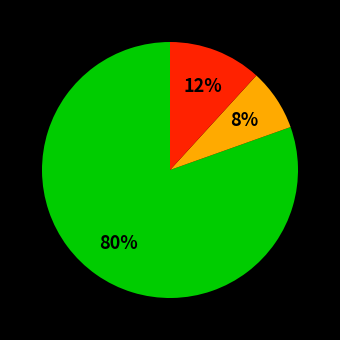

To the nearest percent, what is the average slice percentage?

33%